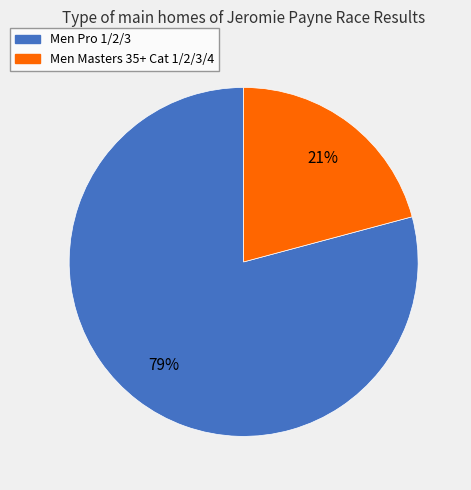

To the nearest percent, what is the average slice percentage?

50%